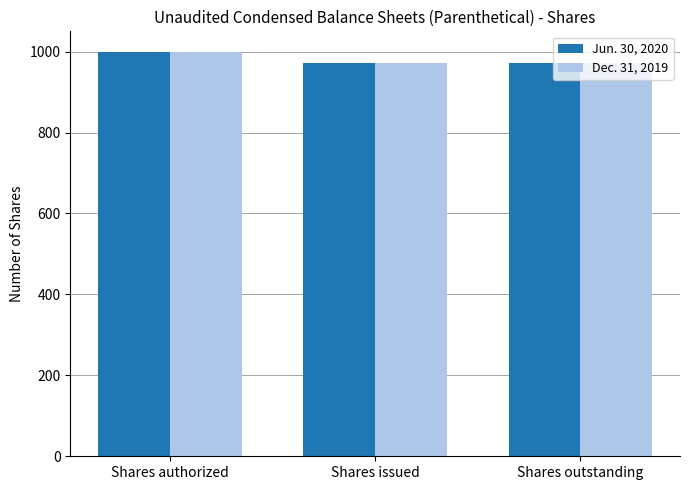

What is the total value across all series at Shares authorized?

2000.0